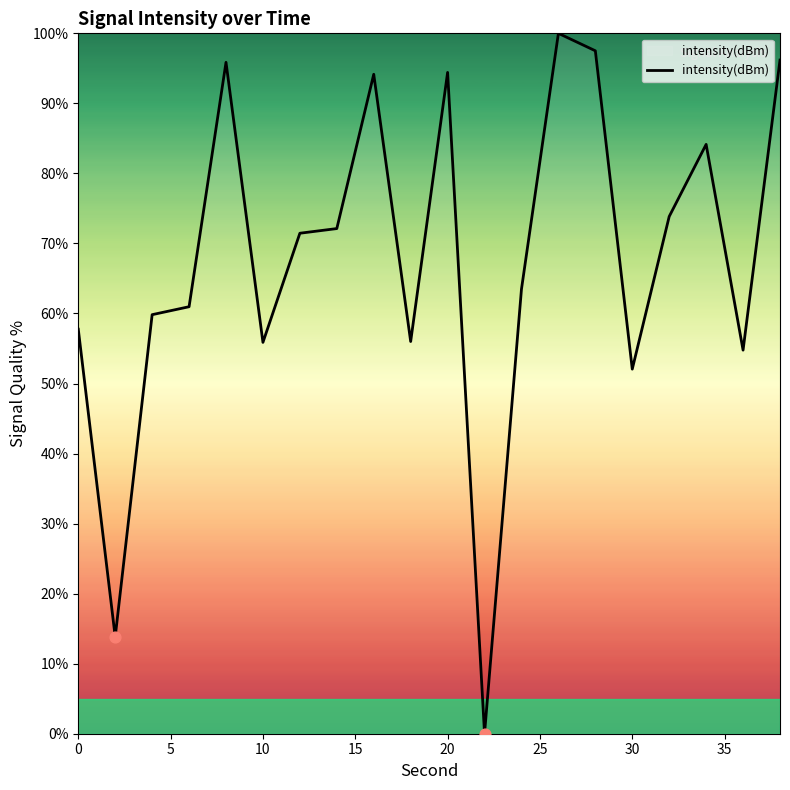

What is the greatest value displayed?

100.0